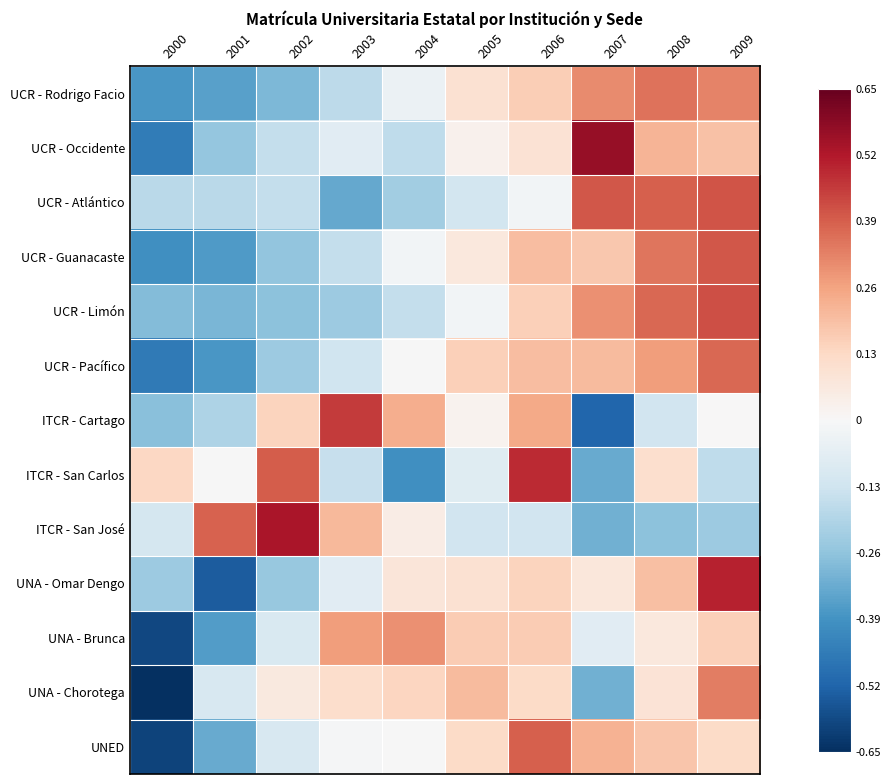

Reading right to left, extract all data points from this chart.

UCR - Rodrigo Facio: 2009=0.3	2008=0.4	2007=0.3	2006=0.2	2005=0.1	2004=-0.0	2003=-0.2	2002=-0.3	2001=-0.4	2000=-0.4
UCR - Occidente: 2009=0.2	2008=0.2	2007=0.6	2006=0.1	2005=0.0	2004=-0.2	2003=-0.1	2002=-0.2	2001=-0.3	2000=-0.5
UCR - Atlántico: 2009=0.4	2008=0.4	2007=0.4	2006=-0.0	2005=-0.1	2004=-0.2	2003=-0.3	2002=-0.2	2001=-0.2	2000=-0.2
UCR - Guanacaste: 2009=0.4	2008=0.3	2007=0.2	2006=0.2	2005=0.1	2004=-0.0	2003=-0.2	2002=-0.3	2001=-0.4	2000=-0.4
UCR - Limón: 2009=0.4	2008=0.4	2007=0.3	2006=0.2	2005=-0.0	2004=-0.2	2003=-0.2	2002=-0.3	2001=-0.3	2000=-0.3
UCR - Pacífico: 2009=0.4	2008=0.3	2007=0.2	2006=0.2	2005=0.2	2004=-0.0	2003=-0.1	2002=-0.2	2001=-0.4	2000=-0.5
ITCR - Cartago: 2009=0.0	2008=-0.1	2007=-0.5	2006=0.2	2005=0.0	2004=0.2	2003=0.5	2002=0.1	2001=-0.2	2000=-0.3
ITCR - San Carlos: 2009=-0.2	2008=0.1	2007=-0.3	2006=0.5	2005=-0.1	2004=-0.4	2003=-0.2	2002=0.4	2001=-0.0	2000=0.1
ITCR - San José: 2009=-0.2	2008=-0.3	2007=-0.3	2006=-0.1	2005=-0.1	2004=0.0	2003=0.2	2002=0.5	2001=0.4	2000=-0.1
UNA - Omar Dengo: 2009=0.5	2008=0.2	2007=0.1	2006=0.1	2005=0.1	2004=0.1	2003=-0.1	2002=-0.2	2001=-0.5	2000=-0.2
UNA - Brunca: 2009=0.2	2008=0.1	2007=-0.1	2006=0.2	2005=0.2	2004=0.3	2003=0.3	2002=-0.1	2001=-0.4	2000=-0.6
UNA - Chorotega: 2009=0.3	2008=0.1	2007=-0.3	2006=0.1	2005=0.2	2004=0.1	2003=0.1	2002=0.1	2001=-0.1	2000=-0.7
UNED: 2009=0.1	2008=0.2	2007=0.2	2006=0.4	2005=0.1	2004=-0.0	2003=-0.0	2002=-0.1	2001=-0.3	2000=-0.6